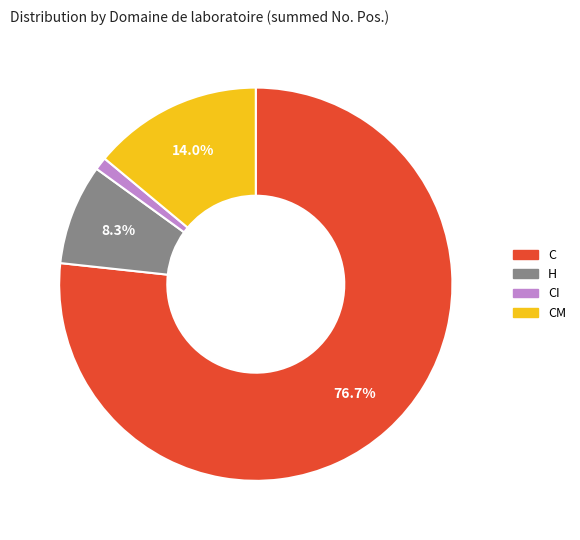

Is there a majority slice in this chart?

Yes